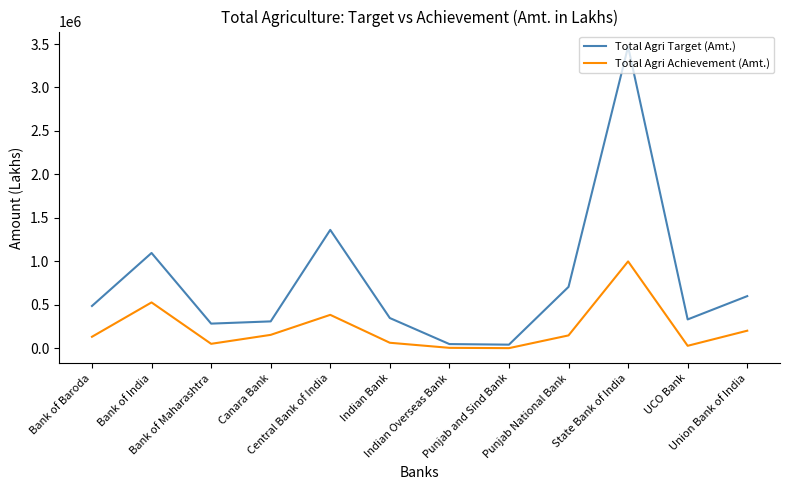

What is the difference between the maximum and minimum values in the Total Agri Target (Amt.) series?

3429089.0